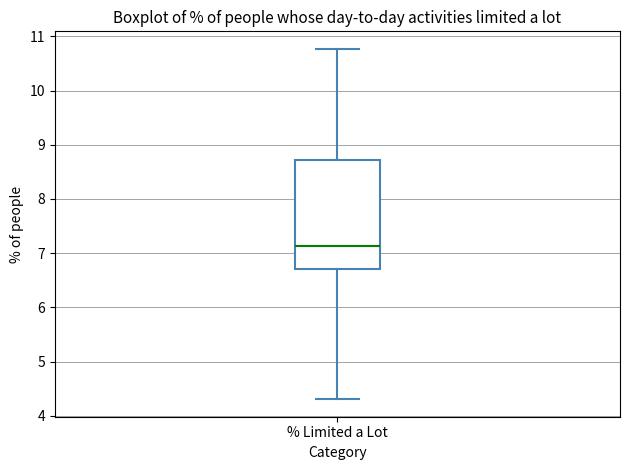

Read this box plot against the y-axis: the position of the median line, the range covered by the box, and the ends of both whiskers. The values are not printed on the chart, so give them approximately, as read against the axis.

median 7.1, box 6.7 to 8.7, whiskers 4.3 to 10.8